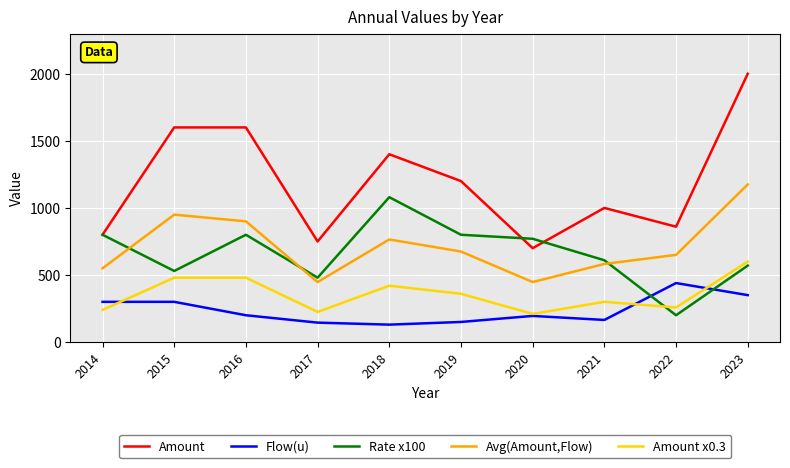

Rank the series at 2017 from lowest to highest value.

Flow(u), Amount x0.3, Avg(Amount,Flow), Rate x100, Amount